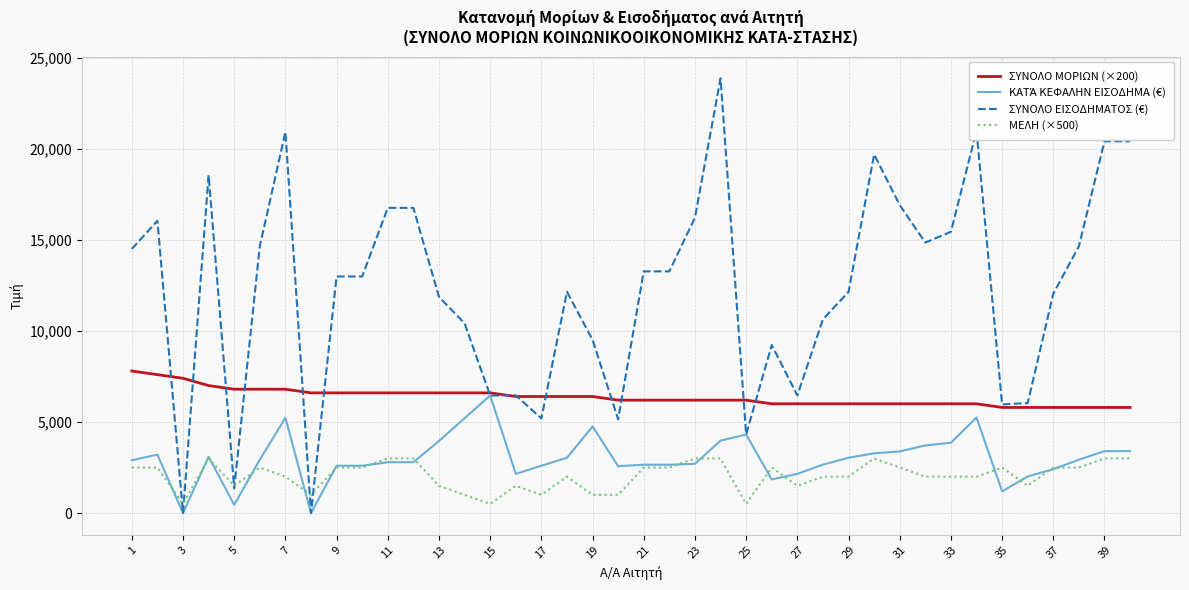

At how many categories does at least one series exceed 21852?

1